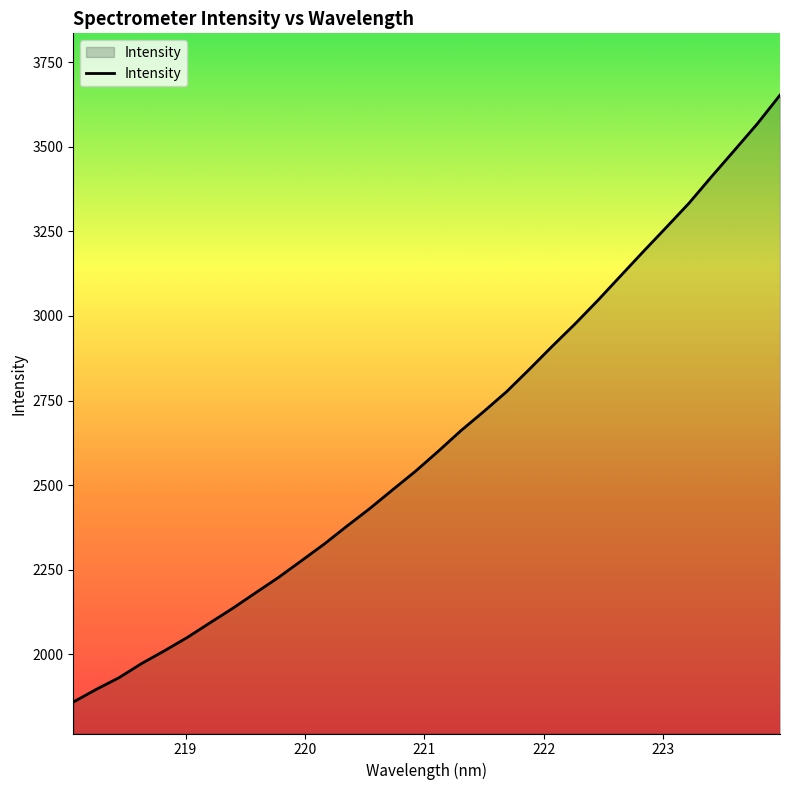

What is the smallest value displayed?

1858.7